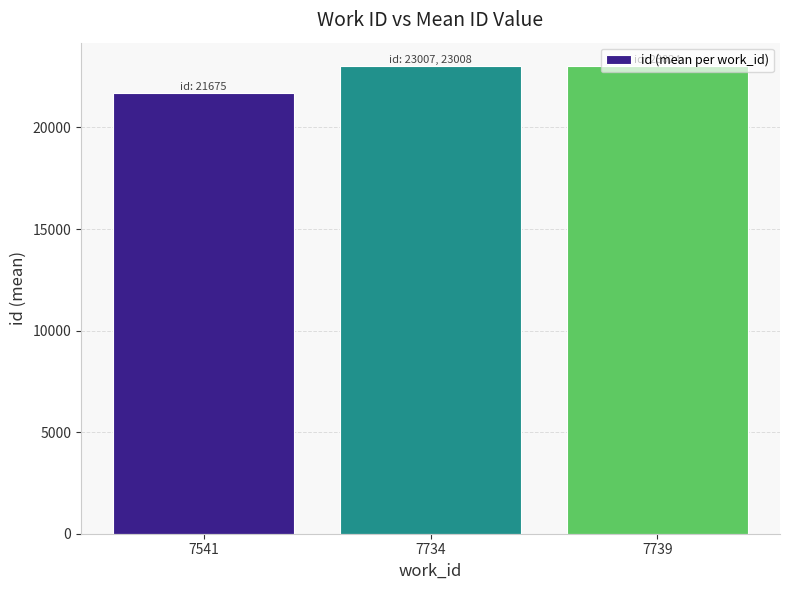

At which category does the chart reach its minimum across all series?

7541